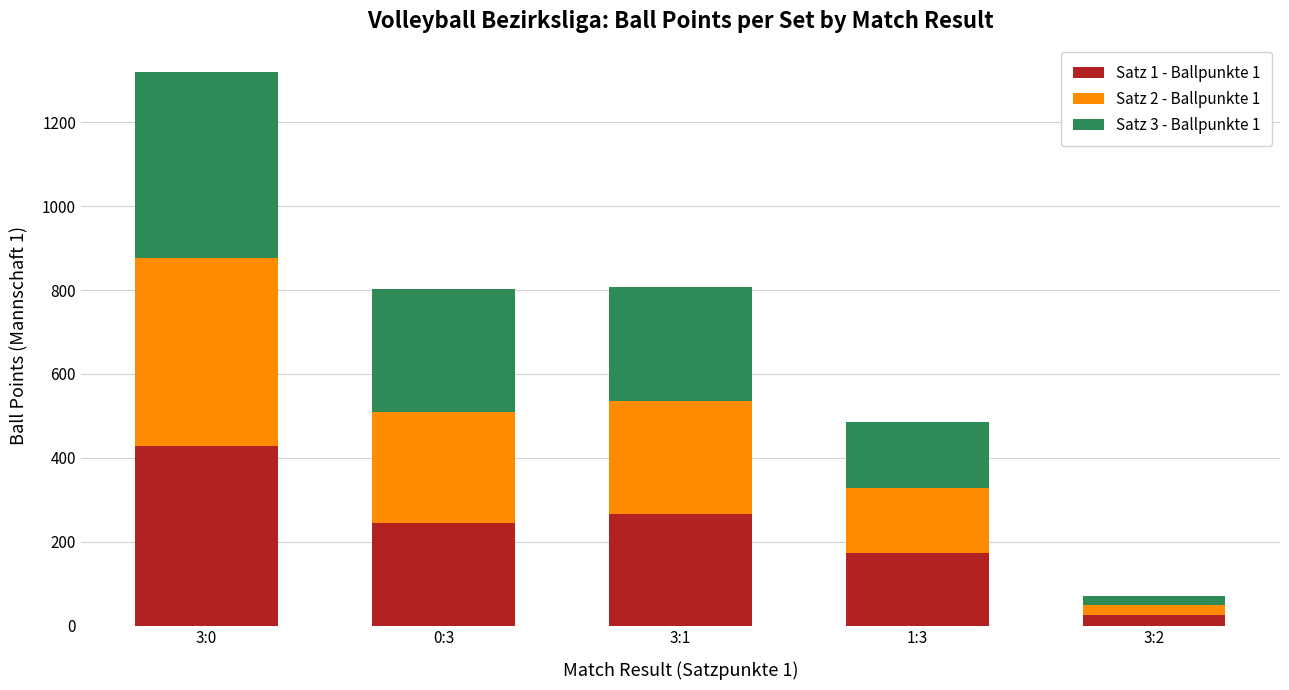

At which label is Satz 1 - Ballpunkte 1 closest to 226?

0:3